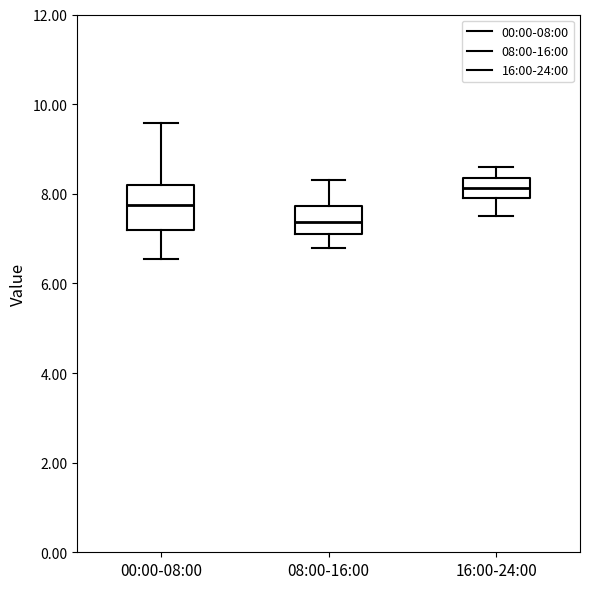

Which box is the tallest, from its lower edge to its upper edge?

00:00-08:00